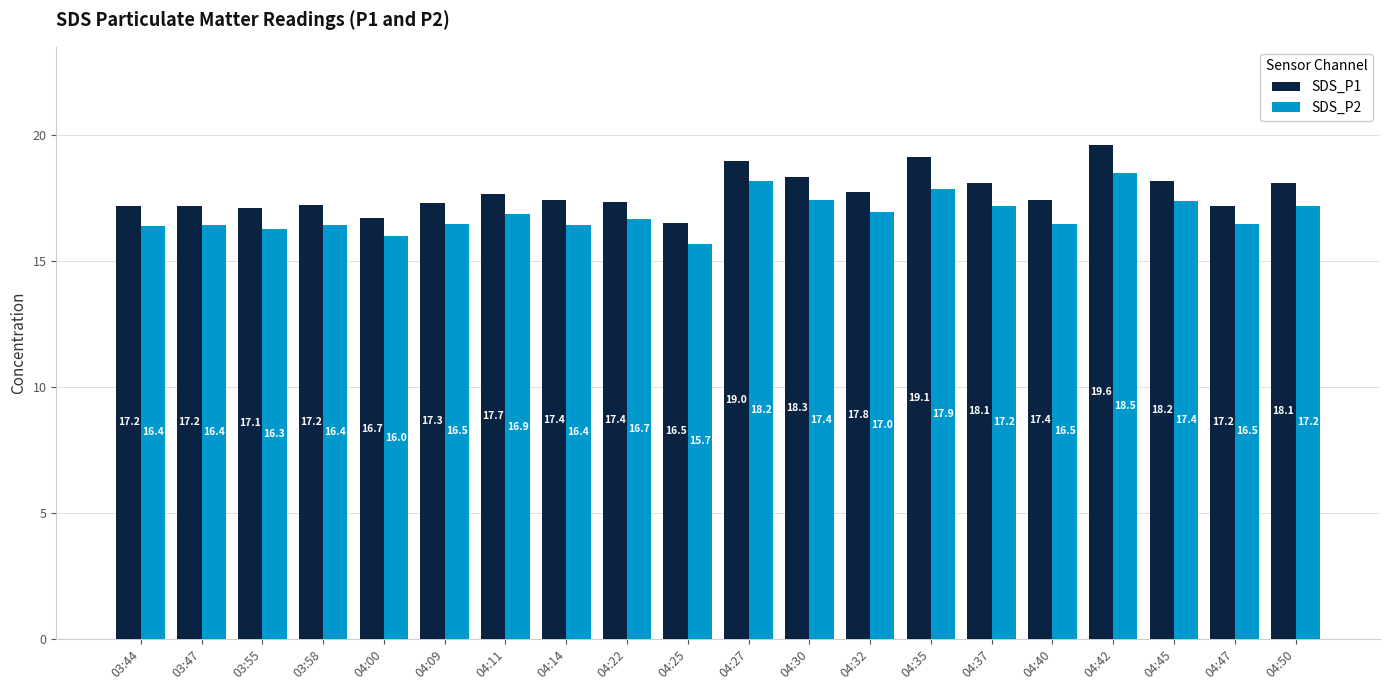

At which category does the chart reach its minimum across all series?

04:25